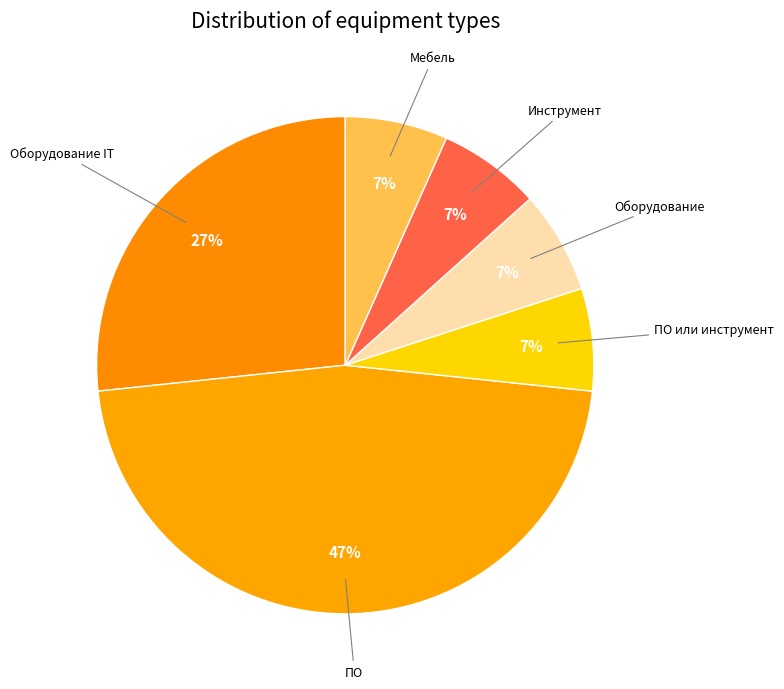

How many slices are in this pie chart?

6